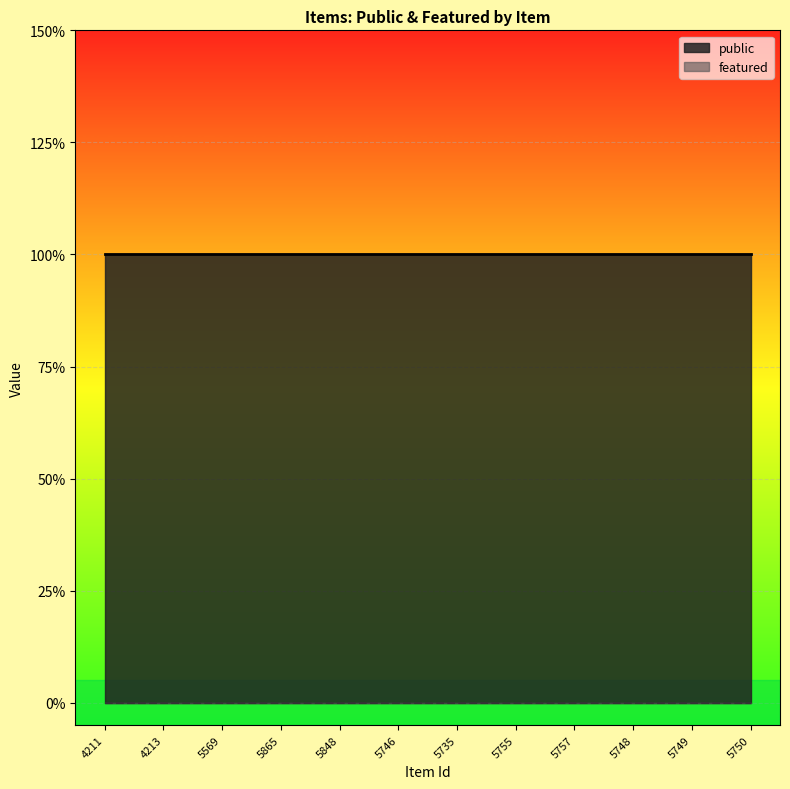

At which label does featured reach its minimum?

4211